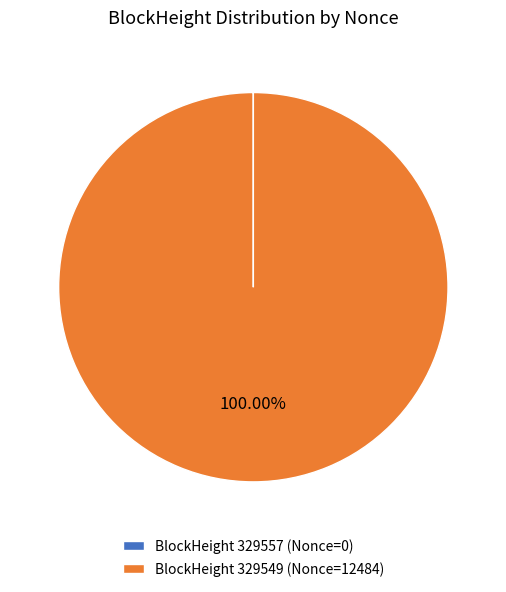

Is there a majority slice in this chart?

Yes